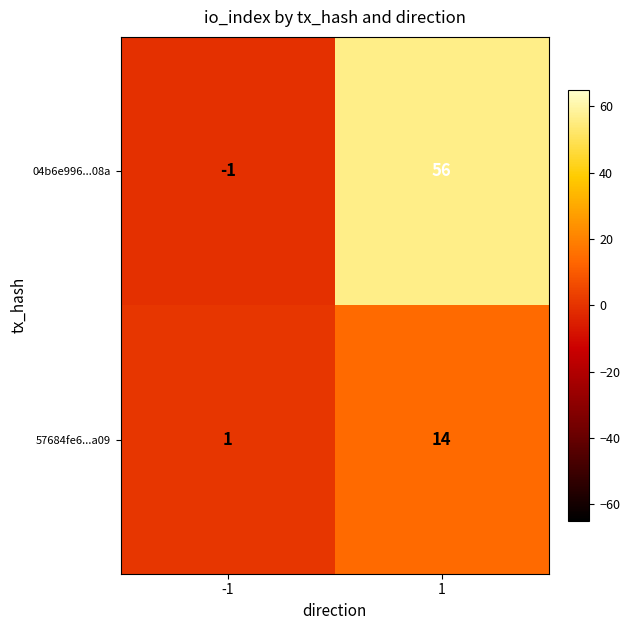

What is the difference between the maximum and minimum values in the 57684fe6...a09 series?

13